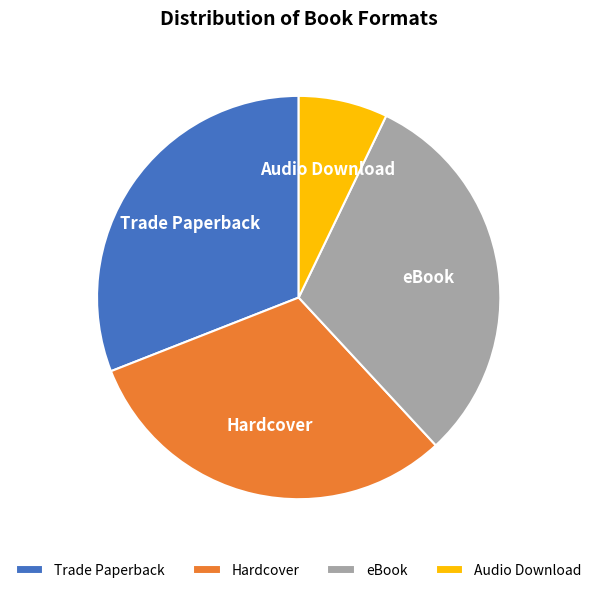

The Trade Paperback slice represents 31% of the pie. True or false?

True